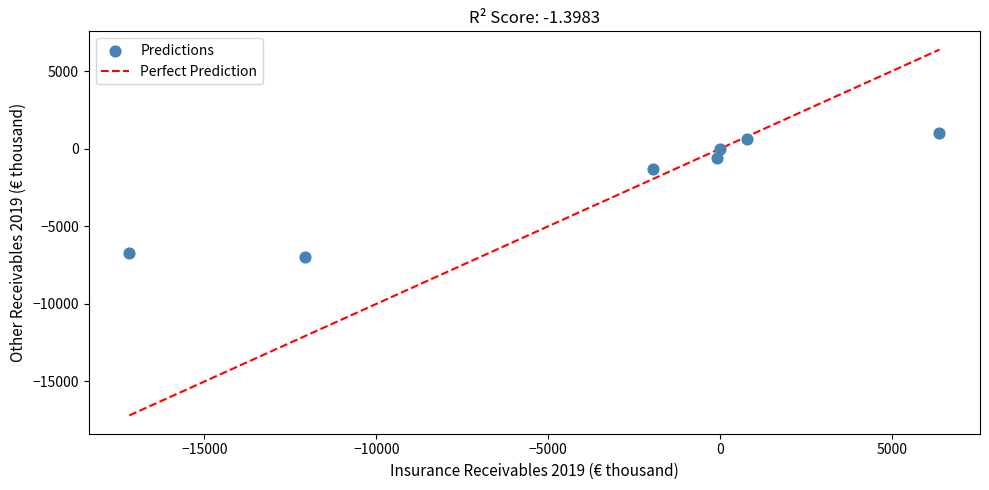

What is the average Y value?

-1992